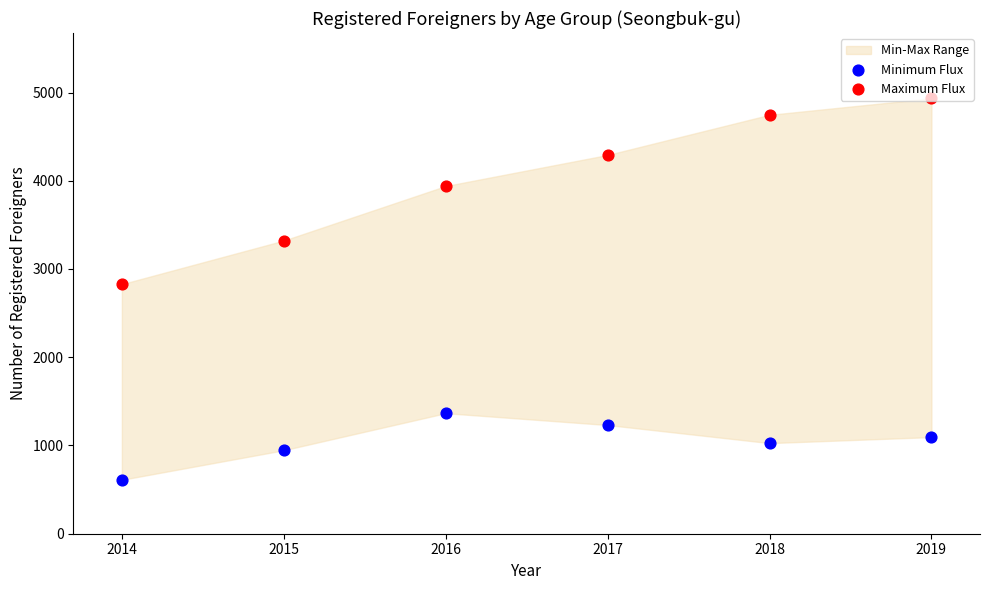

Which series contains the highest Y value?

Maximum Flux